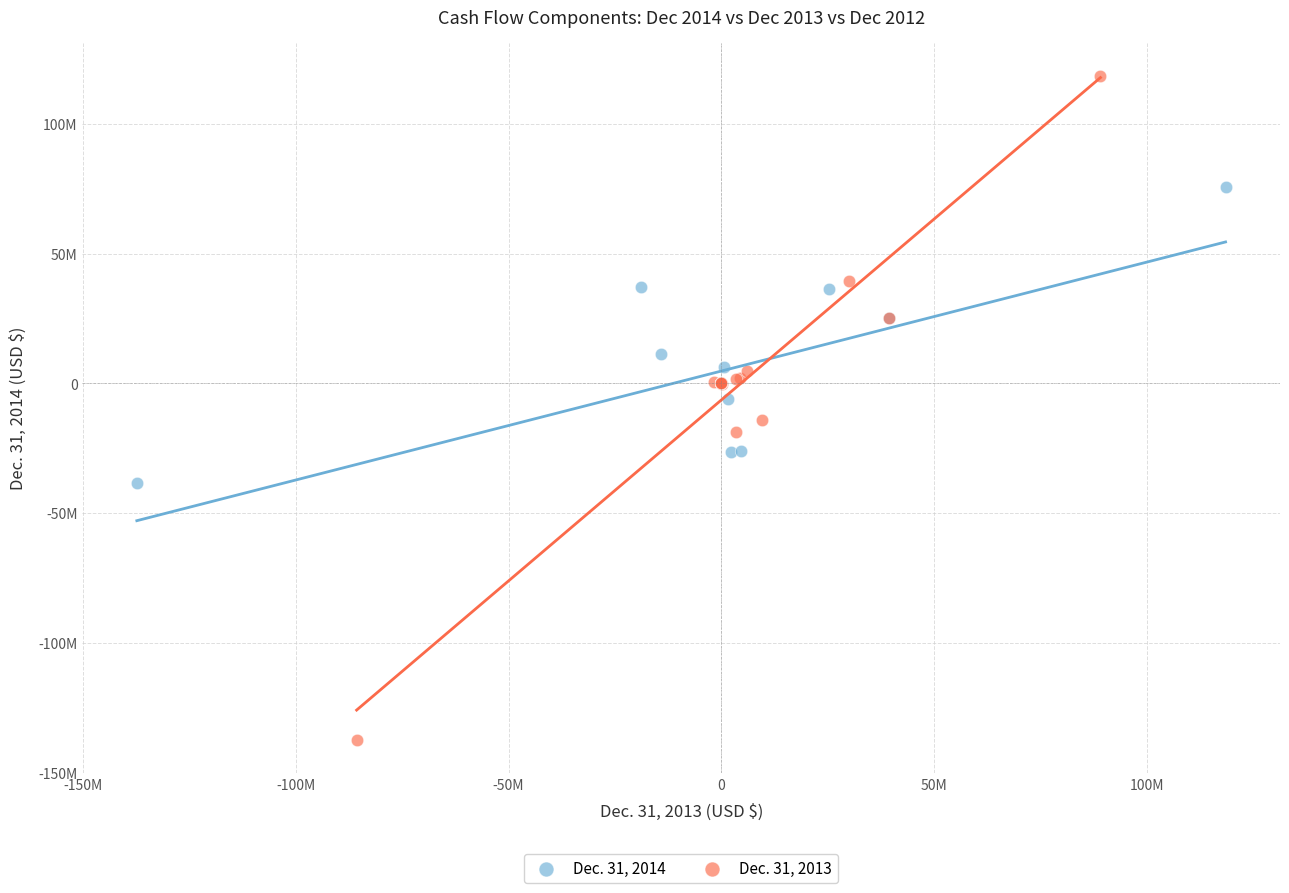

Which series contains the highest Y value?

Dec. 31, 2013